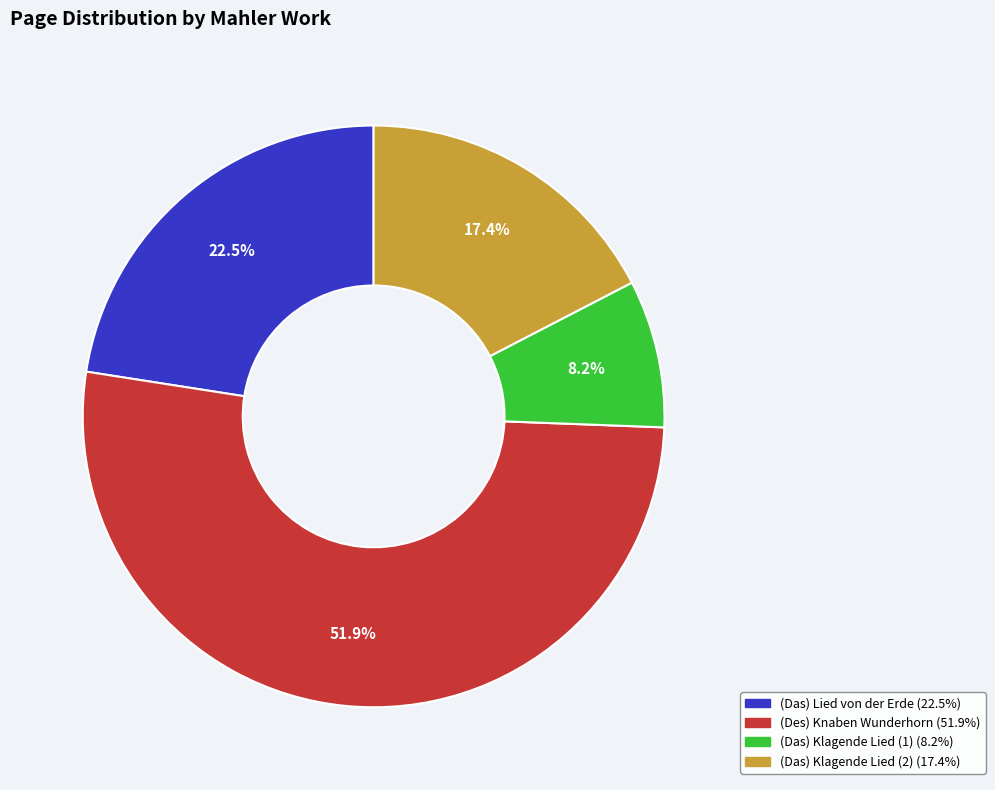

Count the number of slices in the pie.

4